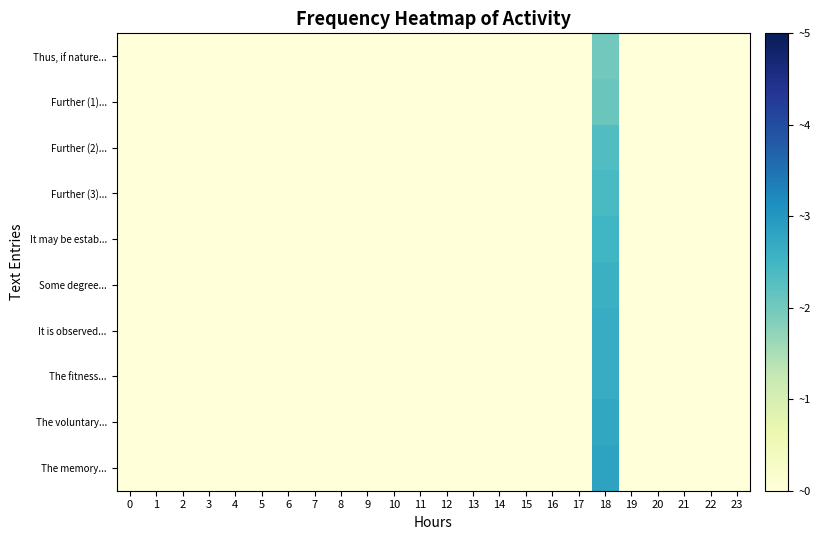

Reading left to right, list all the values displayed in this chart.

Thus, if nature...: 0=0.0	1=0.0	2=0.0	3=0.0	4=0.0	5=0.0	6=0.0	7=0.0	8=0.0	9=0.0	10=0.0	11=0.0	12=0.0	13=0.0	14=0.0	15=0.0	16=0.0	17=0.0	18=2.0	19=0.0	20=0.0	21=0.0	22=0.0	23=0.0
Further (1)...: 0=0.0	1=0.0	2=0.0	3=0.0	4=0.0	5=0.0	6=0.0	7=0.0	8=0.0	9=0.0	10=0.0	11=0.0	12=0.0	13=0.0	14=0.0	15=0.0	16=0.0	17=0.0	18=2.1	19=0.0	20=0.0	21=0.0	22=0.0	23=0.0
Further (2)...: 0=0.0	1=0.0	2=0.0	3=0.0	4=0.0	5=0.0	6=0.0	7=0.0	8=0.0	9=0.0	10=0.0	11=0.0	12=0.0	13=0.0	14=0.0	15=0.0	16=0.0	17=0.0	18=2.3	19=0.0	20=0.0	21=0.0	22=0.0	23=0.0
Further (3)...: 0=0.0	1=0.0	2=0.0	3=0.0	4=0.0	5=0.0	6=0.0	7=0.0	8=0.0	9=0.0	10=0.0	11=0.0	12=0.0	13=0.0	14=0.0	15=0.0	16=0.0	17=0.0	18=2.4	19=0.0	20=0.0	21=0.0	22=0.0	23=0.0
It may be estab...: 0=0.0	1=0.0	2=0.0	3=0.0	4=0.0	5=0.0	6=0.0	7=0.0	8=0.0	9=0.0	10=0.0	11=0.0	12=0.0	13=0.0	14=0.0	15=0.0	16=0.0	17=0.0	18=2.5	19=0.0	20=0.0	21=0.0	22=0.0	23=0.0
Some degree...: 0=0.0	1=0.0	2=0.0	3=0.0	4=0.0	5=0.0	6=0.0	7=0.0	8=0.0	9=0.0	10=0.0	11=0.0	12=0.0	13=0.0	14=0.0	15=0.0	16=0.0	17=0.0	18=2.6	19=0.0	20=0.0	21=0.0	22=0.0	23=0.0
It is observed...: 0=0.0	1=0.0	2=0.0	3=0.0	4=0.0	5=0.0	6=0.0	7=0.0	8=0.0	9=0.0	10=0.0	11=0.0	12=0.0	13=0.0	14=0.0	15=0.0	16=0.0	17=0.0	18=2.7	19=0.0	20=0.0	21=0.0	22=0.0	23=0.0
The fitness...: 0=0.0	1=0.0	2=0.0	3=0.0	4=0.0	5=0.0	6=0.0	7=0.0	8=0.0	9=0.0	10=0.0	11=0.0	12=0.0	13=0.0	14=0.0	15=0.0	16=0.0	17=0.0	18=2.7	19=0.0	20=0.0	21=0.0	22=0.0	23=0.0
The voluntary...: 0=0.0	1=0.0	2=0.0	3=0.0	4=0.0	5=0.0	6=0.0	7=0.0	8=0.0	9=0.0	10=0.0	11=0.0	12=0.0	13=0.0	14=0.0	15=0.0	16=0.0	17=0.0	18=2.8	19=0.0	20=0.0	21=0.0	22=0.0	23=0.0
The memory...: 0=0.0	1=0.0	2=0.0	3=0.0	4=0.0	5=0.0	6=0.0	7=0.0	8=0.0	9=0.0	10=0.0	11=0.0	12=0.0	13=0.0	14=0.0	15=0.0	16=0.0	17=0.0	18=2.8	19=0.0	20=0.0	21=0.0	22=0.0	23=0.0